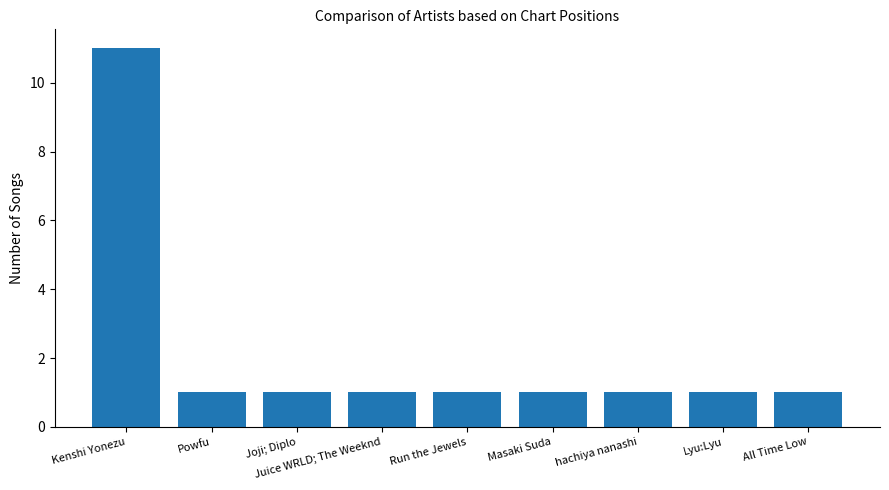

At which category does the chart reach its peak across all series?

Kenshi Yonezu